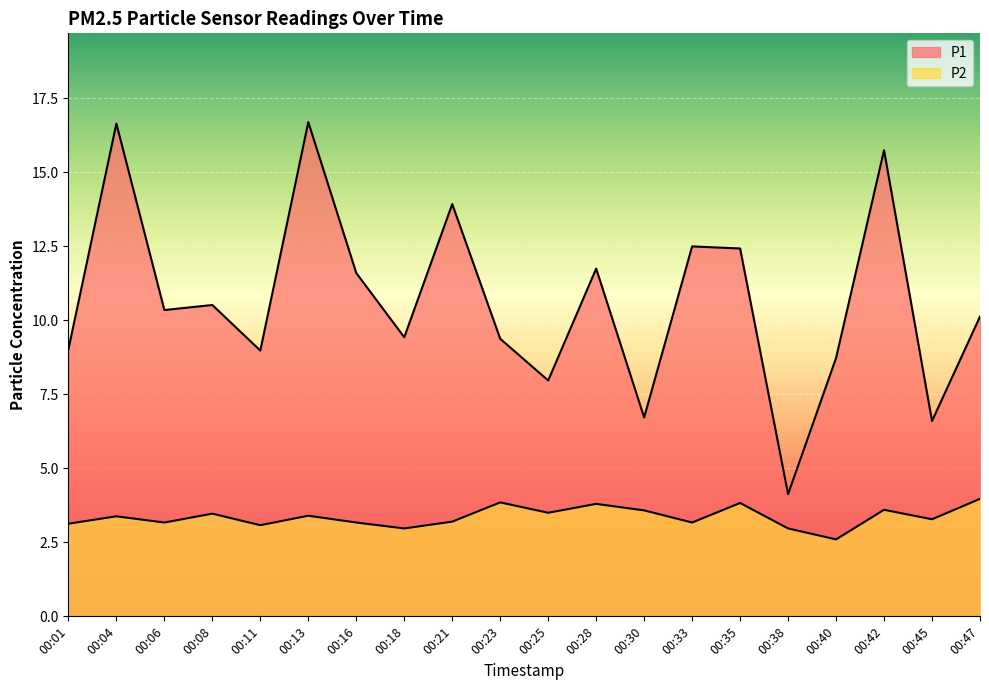

Where is P2 nearest to the value 3?

00:18